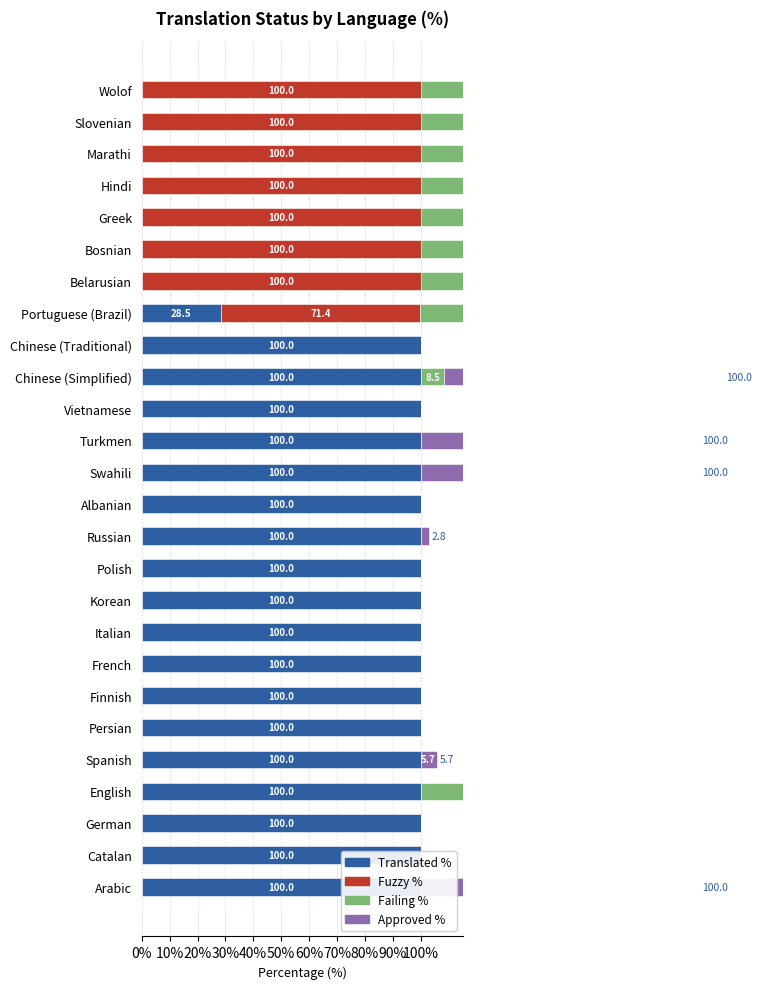

Reading right to left, extract all data points from this chart.

Translated %: 0.0	0.0	0.0	0.0	0.0	0.0	0.0	28.5	100.0	100.0	100.0	100.0	100.0	100.0	100.0	100.0	100.0	100.0	100.0	100.0	100.0	100.0	100.0	100.0	100.0	100.0
Fuzzy %: 100.0	100.0	100.0	100.0	100.0	100.0	100.0	71.4	0.0	0.0	0.0	0.0	0.0	0.0	0.0	0.0	0.0	0.0	0.0	0.0	0.0	0.0	0.0	0.0	0.0	0.0
Failing %: 97.1	97.1	97.1	97.1	97.1	97.1	97.1	68.5	0.0	8.5	0.0	0.0	0.0	0.0	0.0	0.0	0.0	0.0	0.0	0.0	0.0	0.0	97.1	0.0	0.0	0.0
Approved %: 0.0	0.0	0.0	0.0	0.0	0.0	0.0	0.0	0.0	100.0	0.0	100.0	100.0	0.0	2.8	0.0	0.0	0.0	0.0	0.0	0.0	5.7	0.0	0.0	0.0	100.0